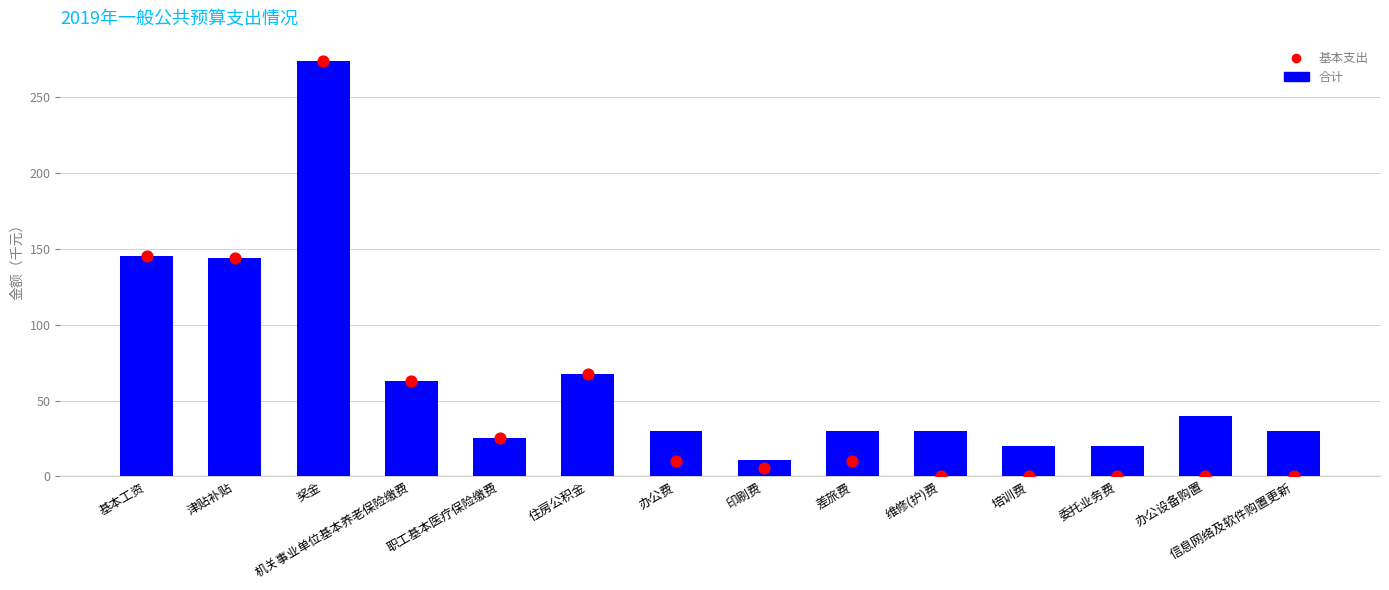

Which series reaches the maximum Y coordinate?

合计